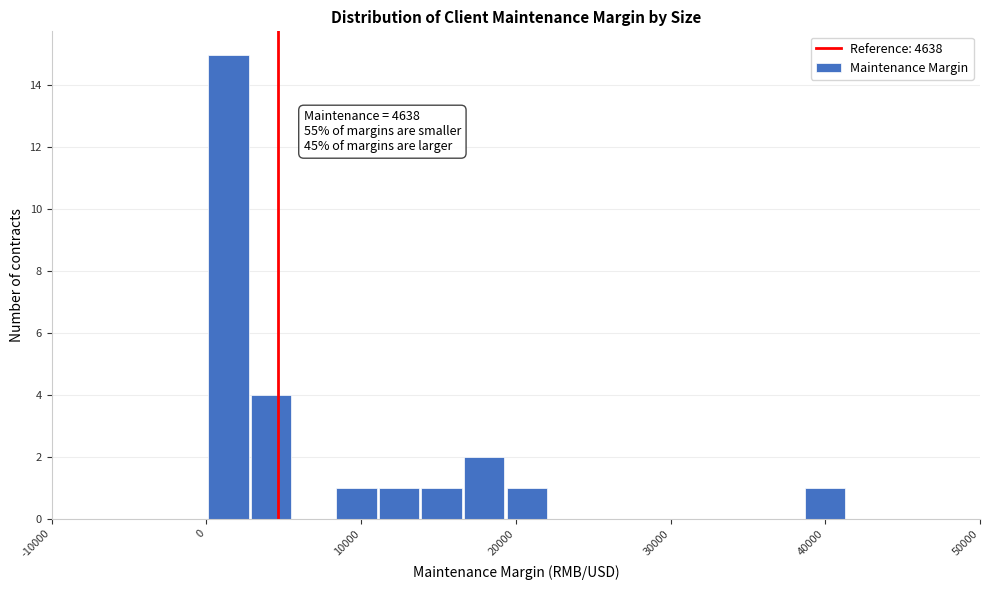

Around what value on the x-axis is the tallest bar? Give the approximate position of its centre, as read against the axis.

1000